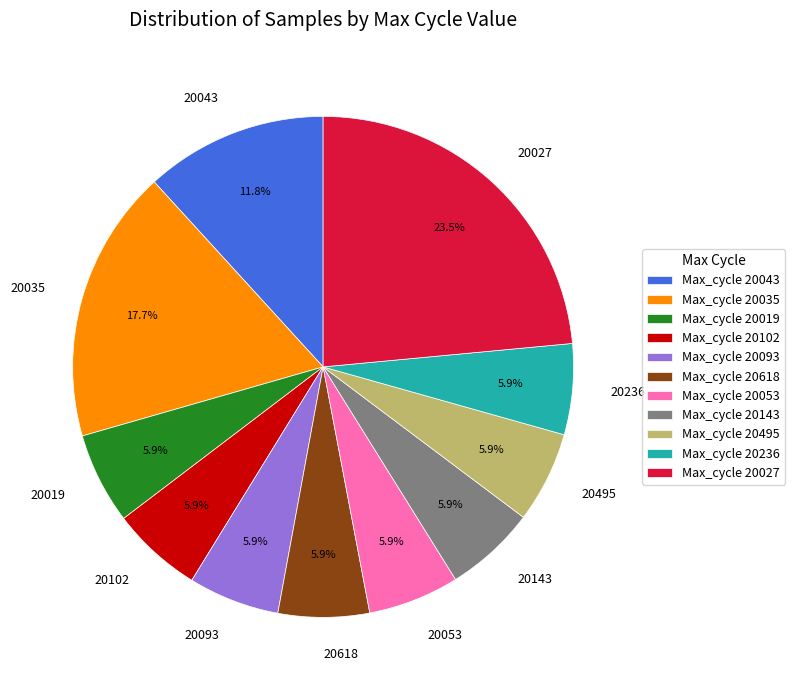

Count the number of slices in the pie.

11